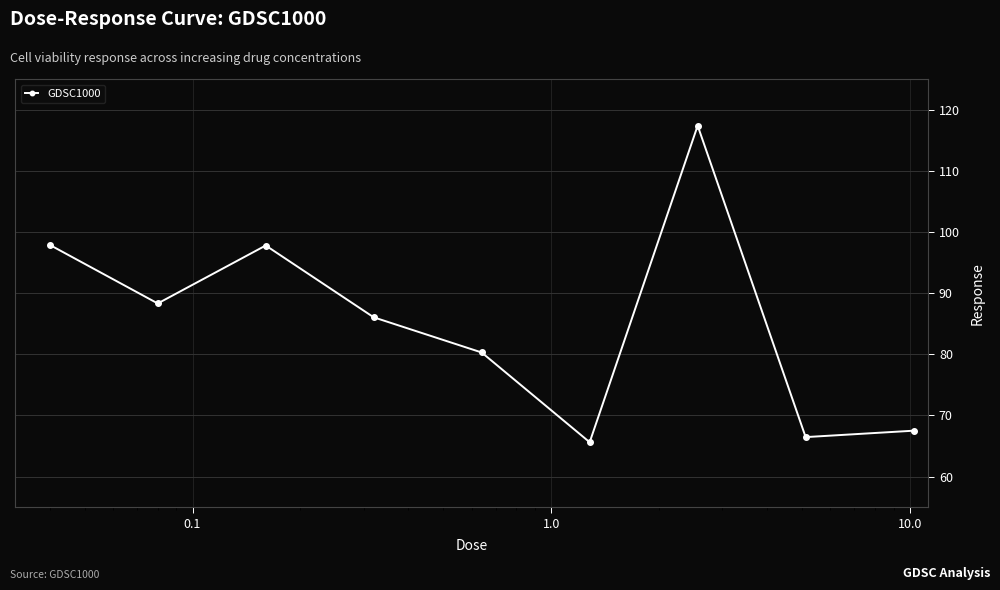

True or false: there are more than 1 points higher than both neighbors.

True